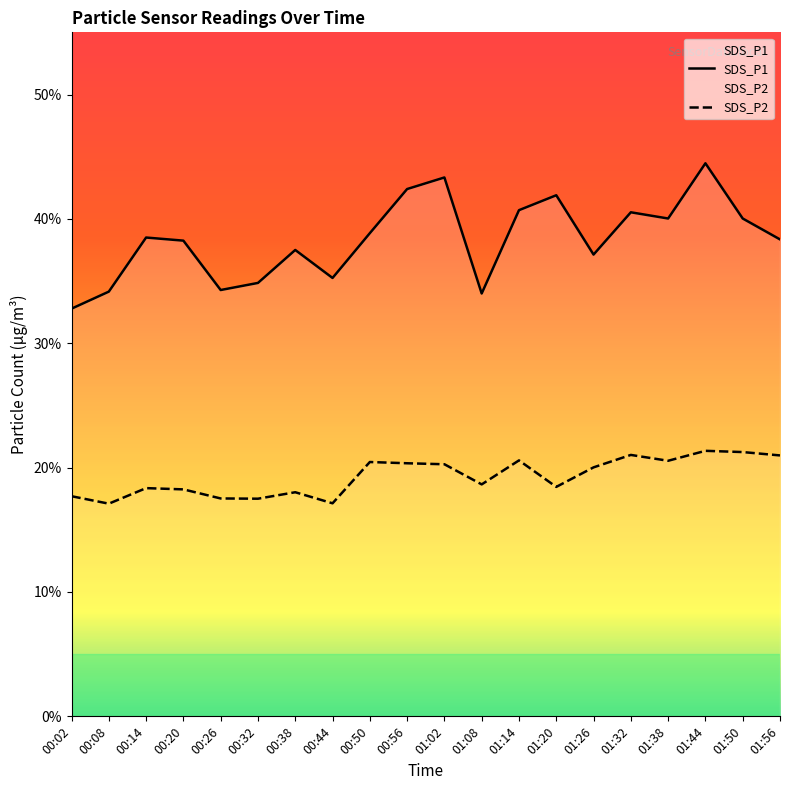

What is the sum of the SDS_P1 values at 01:14 and 00:26?

75.0